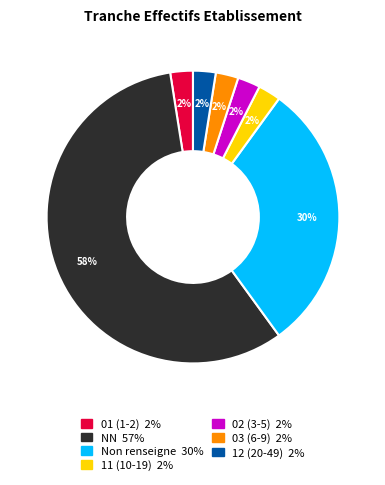

To the nearest percent, what is the average slice percentage?

14%